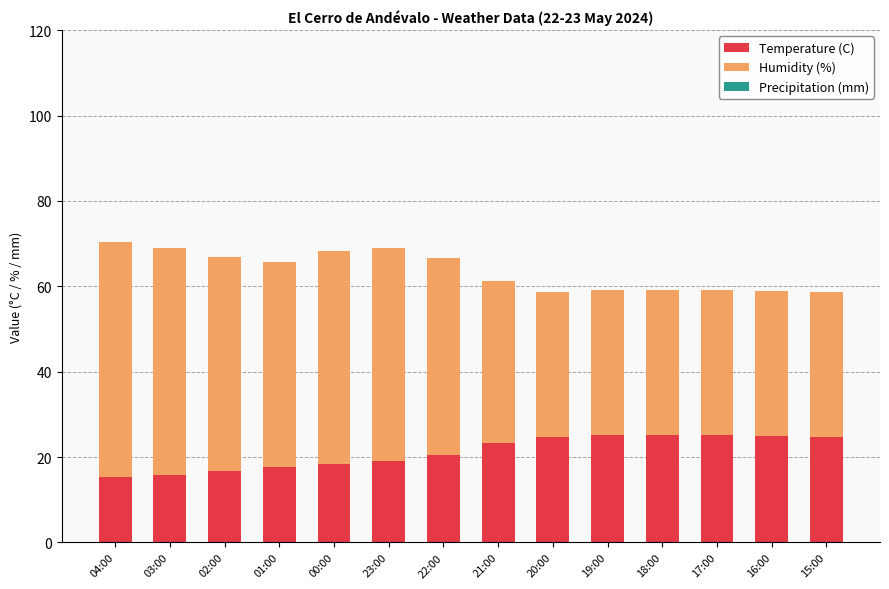

What is the total value across all series at 23:00?

69.1